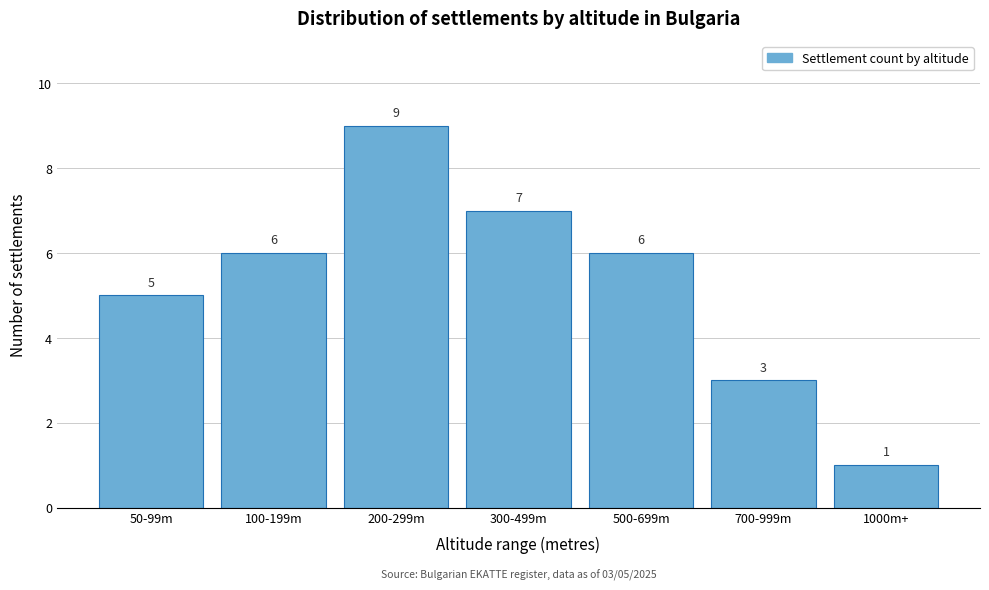

Reading left to right, list all the values displayed in this chart.

50-99m=5	100-199m=6	200-299m=9	300-499m=7	500-699m=6	700-999m=3	1000m+=1